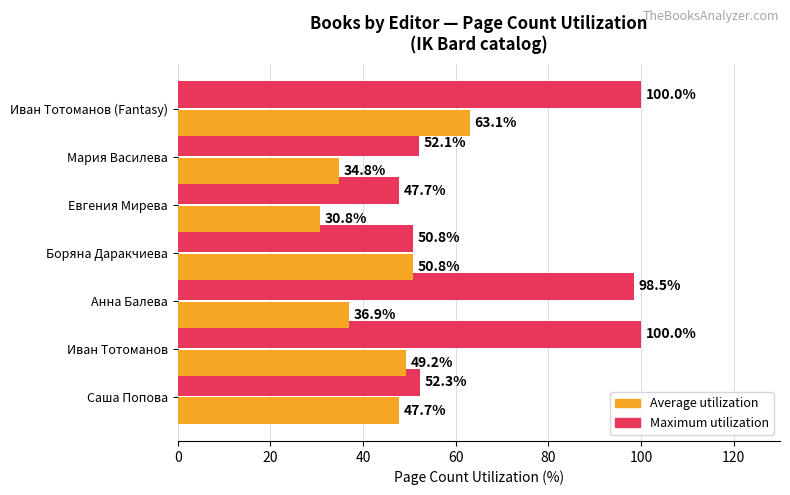

List the labels in order of Average utilization value, largest first.

Иван Тотоманов (Fantasy), Боряна Даракчиева, Иван Тотоманов, Саша Попова, Анна Балева, Мария Василева, Евгения Мирева